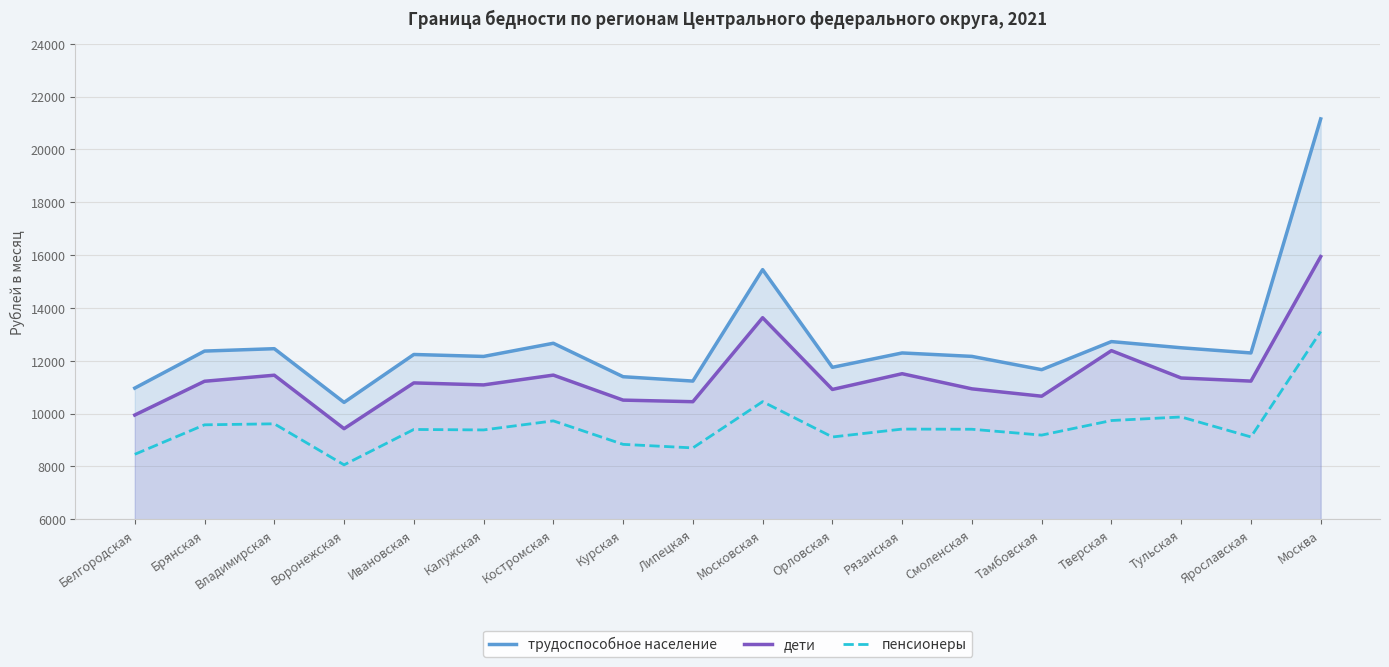

Reading left to right, transcribe all the data shown in this chart.

трудоспособное население: 10962	12364	12454	10421	12235	12161	12660	11393	11228	15448	11749	12293	12163	11660	12723	12489	12293	21155
дети: 9942	11221	11450	9426	11159	11083	11454	10507	10447	13627	10911	11507	10934	10655	12380	11345	11227	15942
пенсионеры: 8455	9572	9610	8056	9396	9378	9721	8832	8698	10449	9111	9410	9404	9182	9734	9869	9113	13105